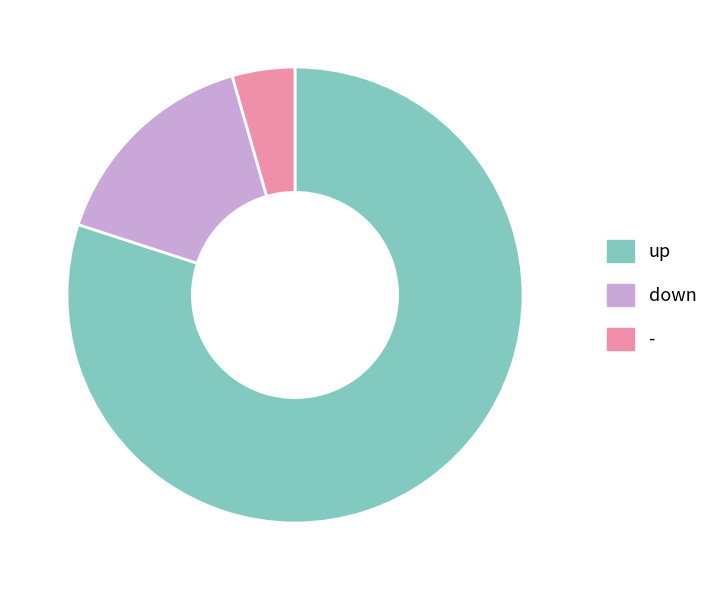

Do up and down together represent more than half of the pie?

Yes